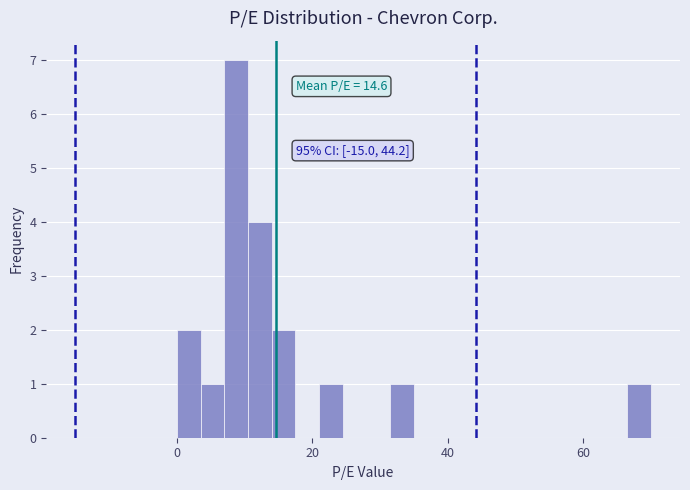

Read against the x-axis, roughly where is the centre of the tallest bar?

8